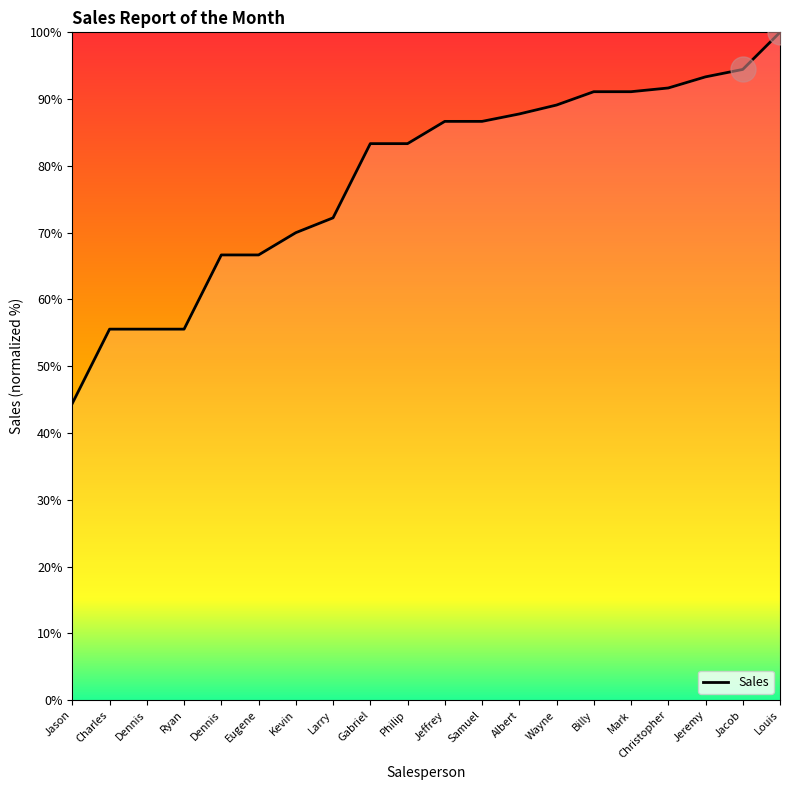

Approximately how many times larger is the value at Mark compared to Charles?

1.6